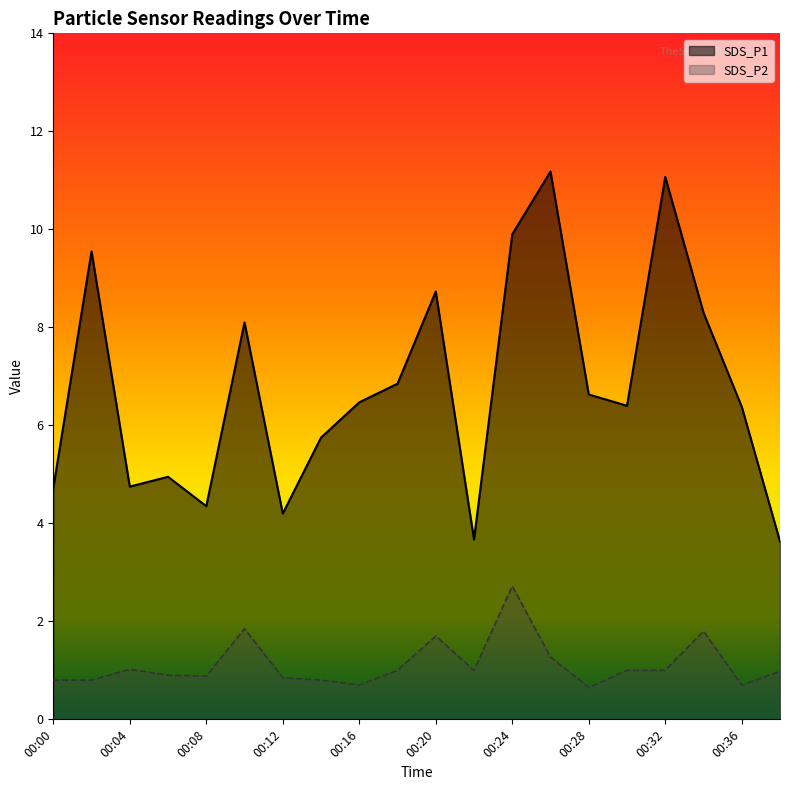

True or false: SDS_P2 and SDS_P1 cross at least once.

False